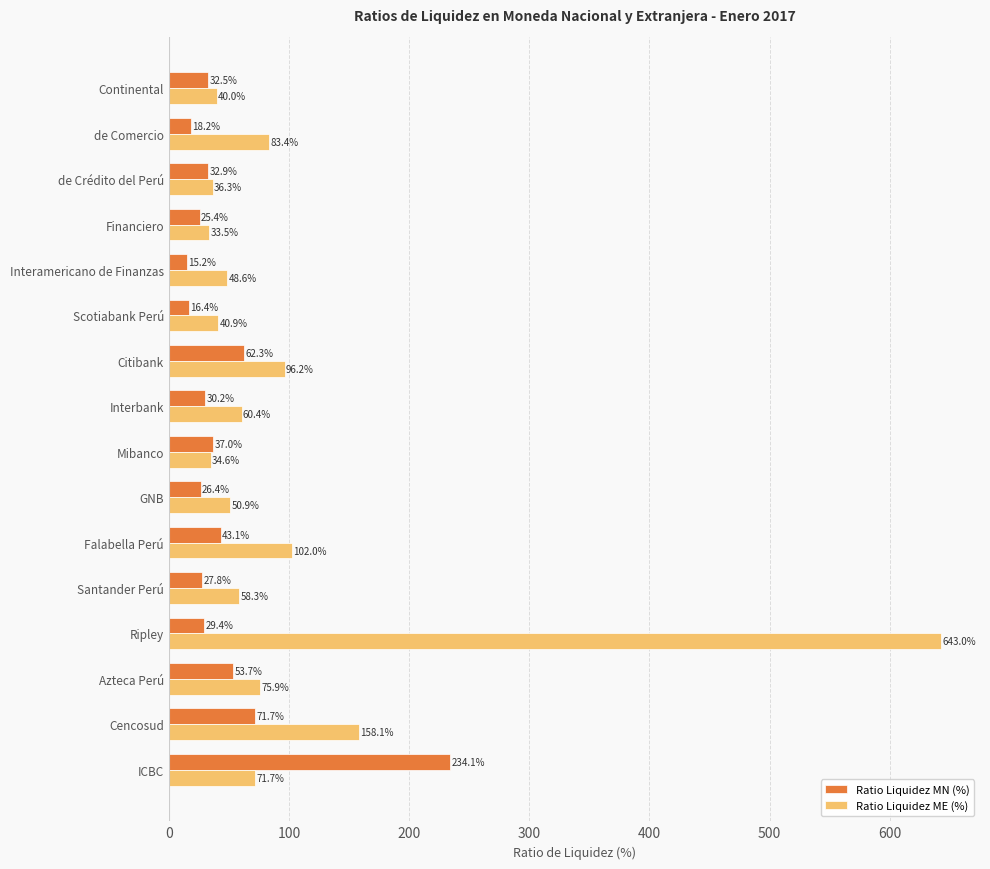

Which series changed the most between de Crédito del Perú and Mibanco?

Ratio Liquidez MN (%)